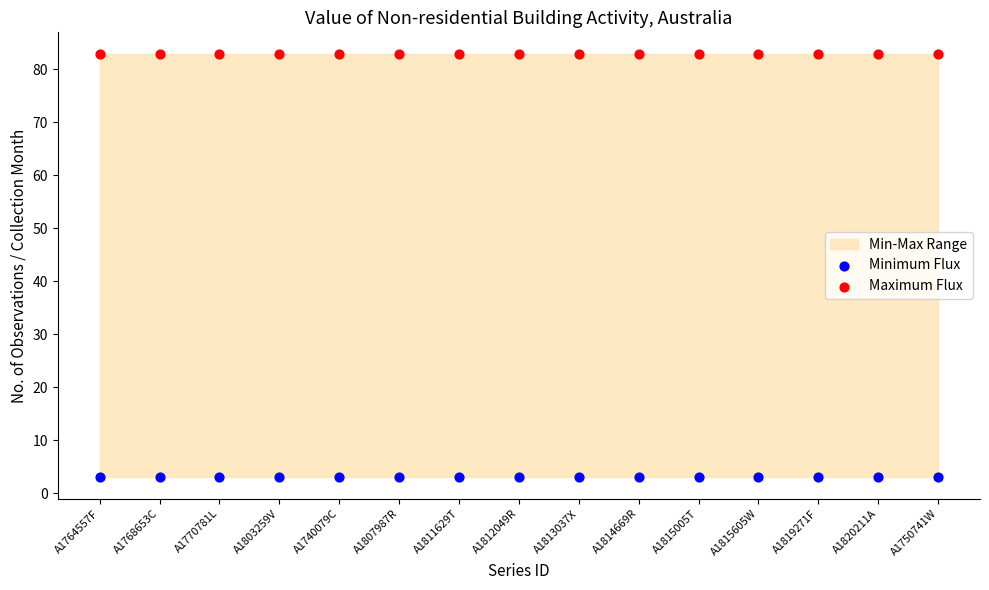

Which series reaches the minimum Y coordinate?

Minimum Flux